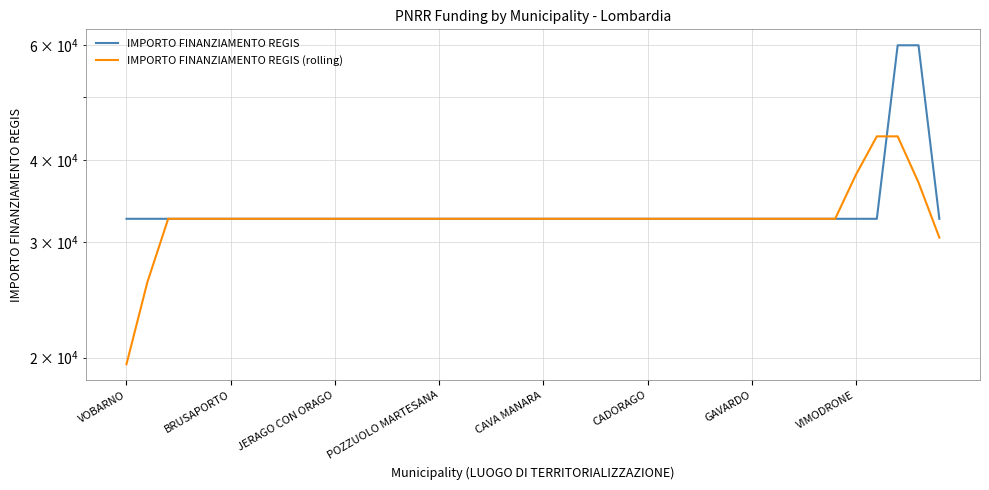

What is the minimum value for IMPORTO FINANZIAMENTO REGIS (rolling)?

19553.4